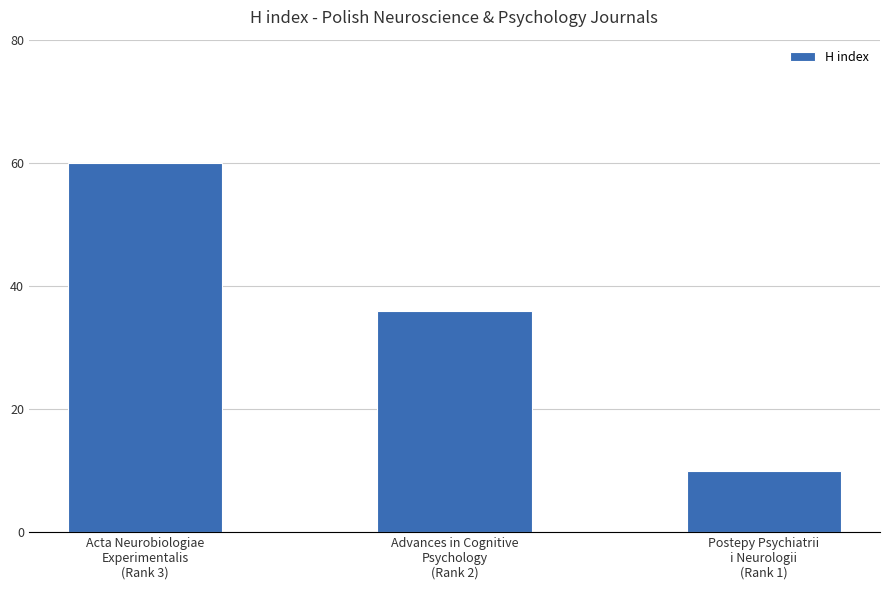

What is the value of the 3rd bar from the left?

10